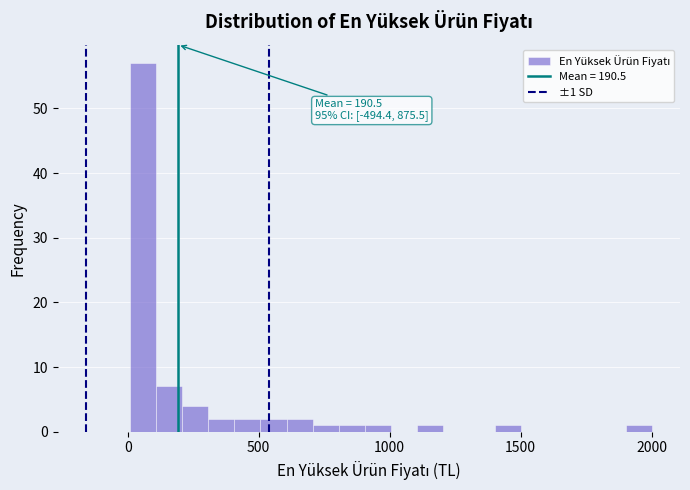

Around what value on the x-axis is the tallest bar? Give the approximate position of its centre, as read against the axis.

50